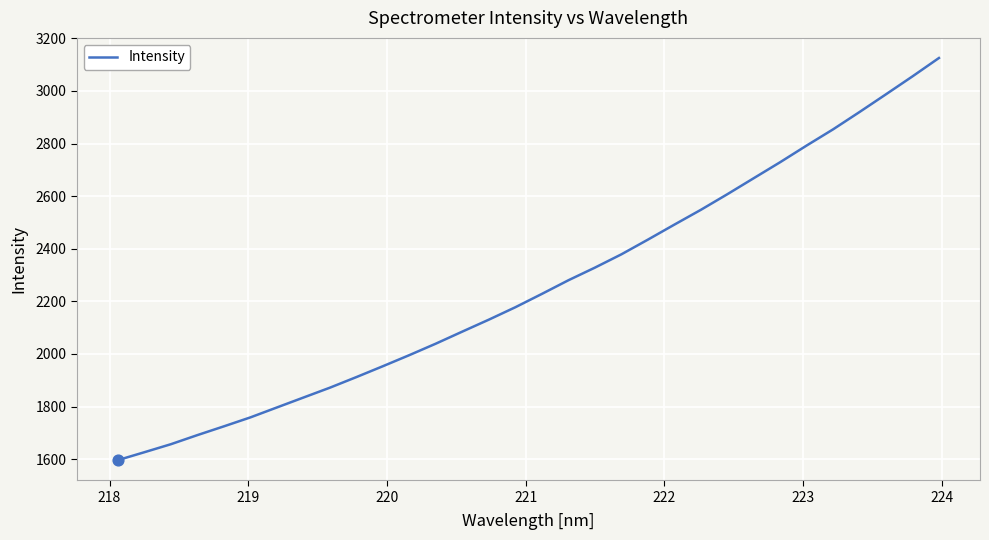

What is the maximum value shown in the chart?

3125.2